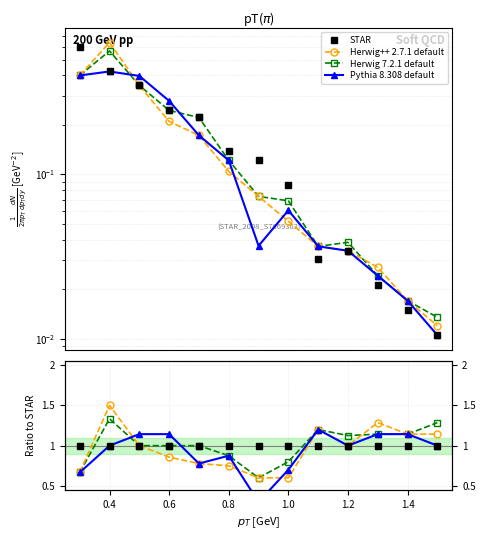

Does the chart display data point markers on the line(s)?

Yes